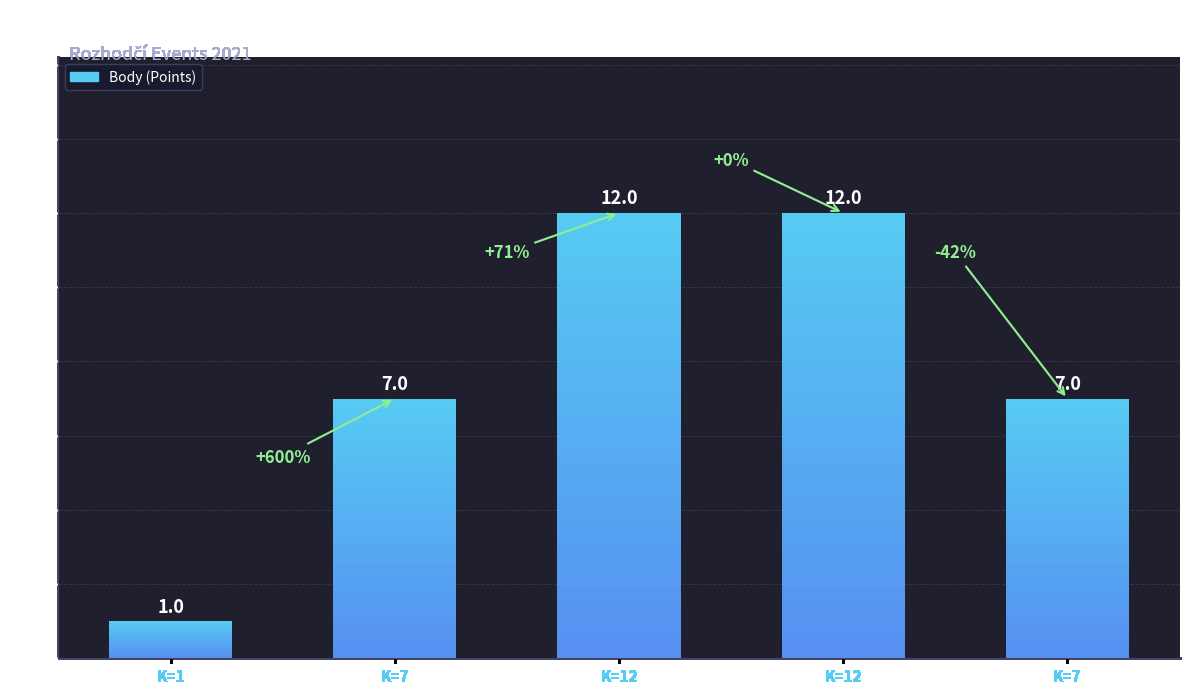

List the labels in order of value, smallest first.

K=1, K=7, K=7, K=12, K=12